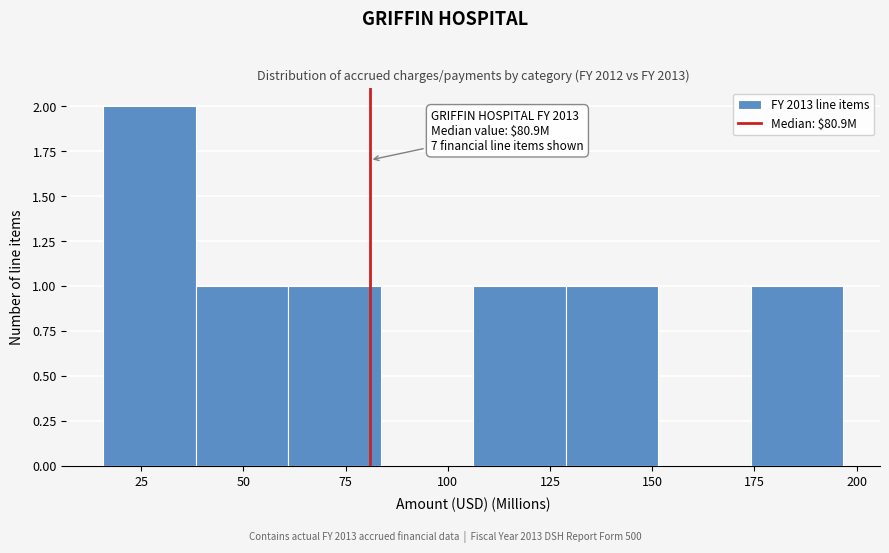

Which range on the x-axis has the tallest bar?

15 to 40